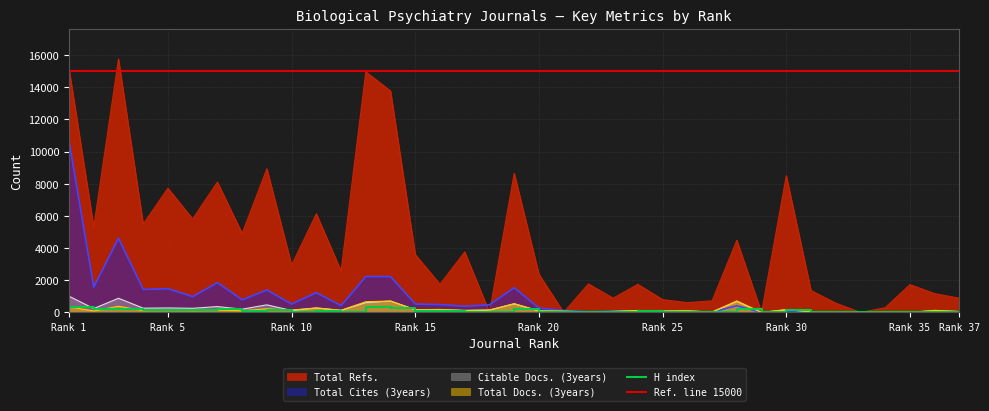

What is the difference between the maximum and minimum values in the H index series?

356